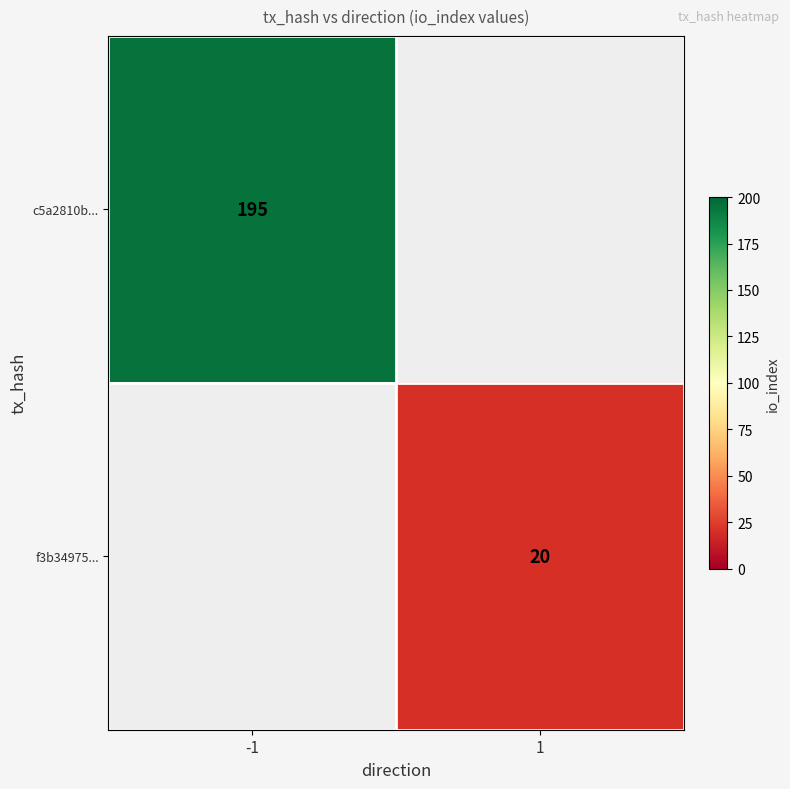

True or false: f3b34975... has a value of 26 at 1.

False